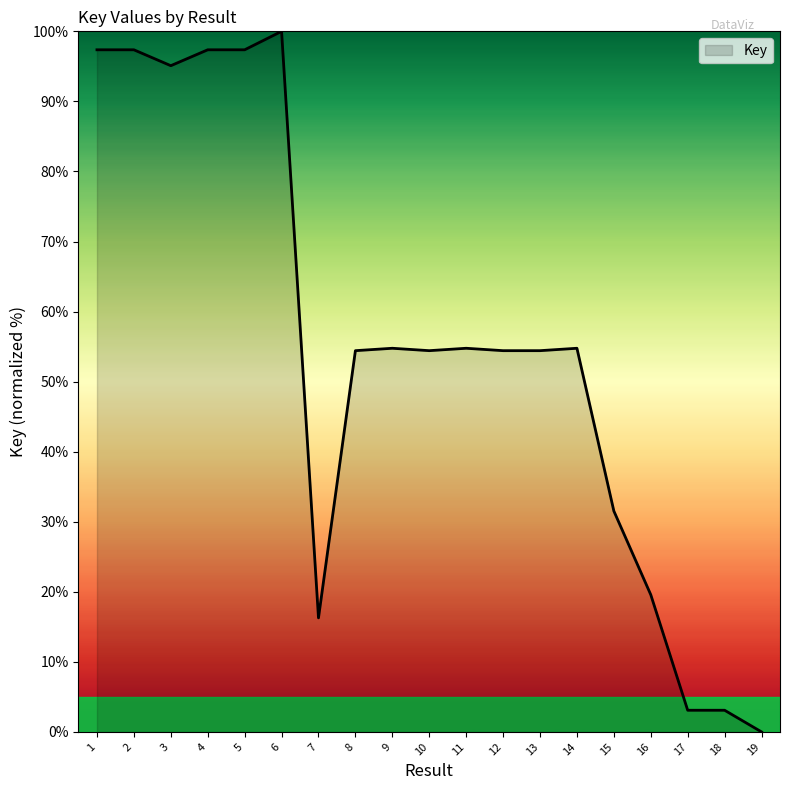

True or false: the data shows 96.4 at 13.

False